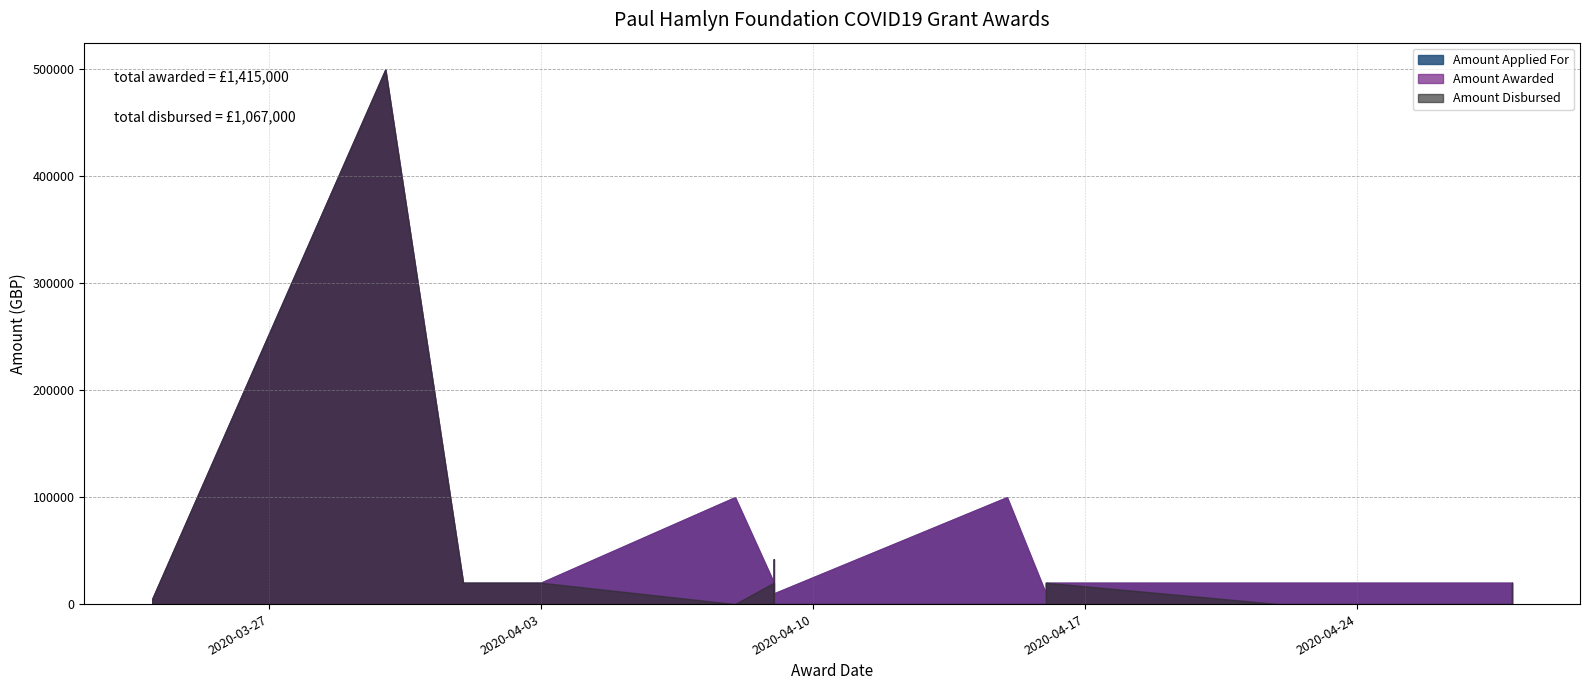

Between 29 and 21, which is larger?

29